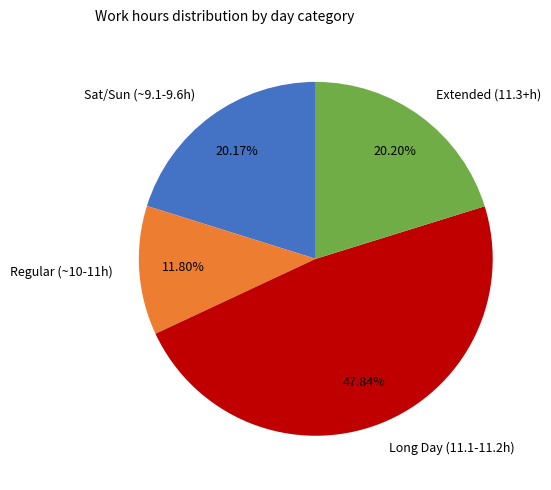

Which slice is the largest?

Long Day (11.1-11.2h)